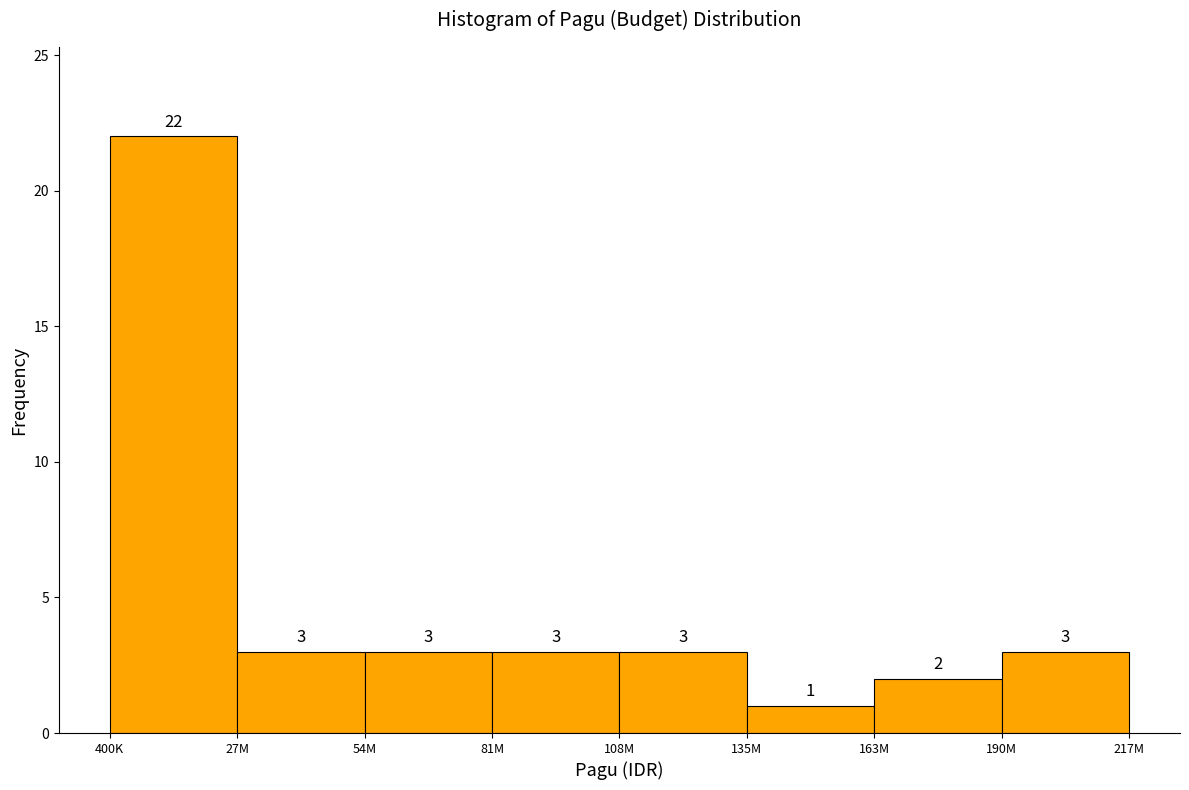

Reading left to right, transcribe all the data shown in this chart.

400K=22	27M=3	54M=3	81M=3	108M=3	135M=1	163M=2	190M=3